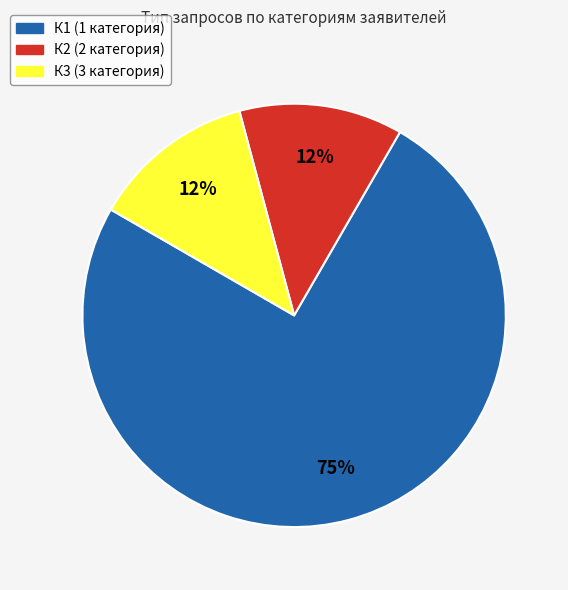

Is it true that К2 (2 категория) is 26% of the pie?

False